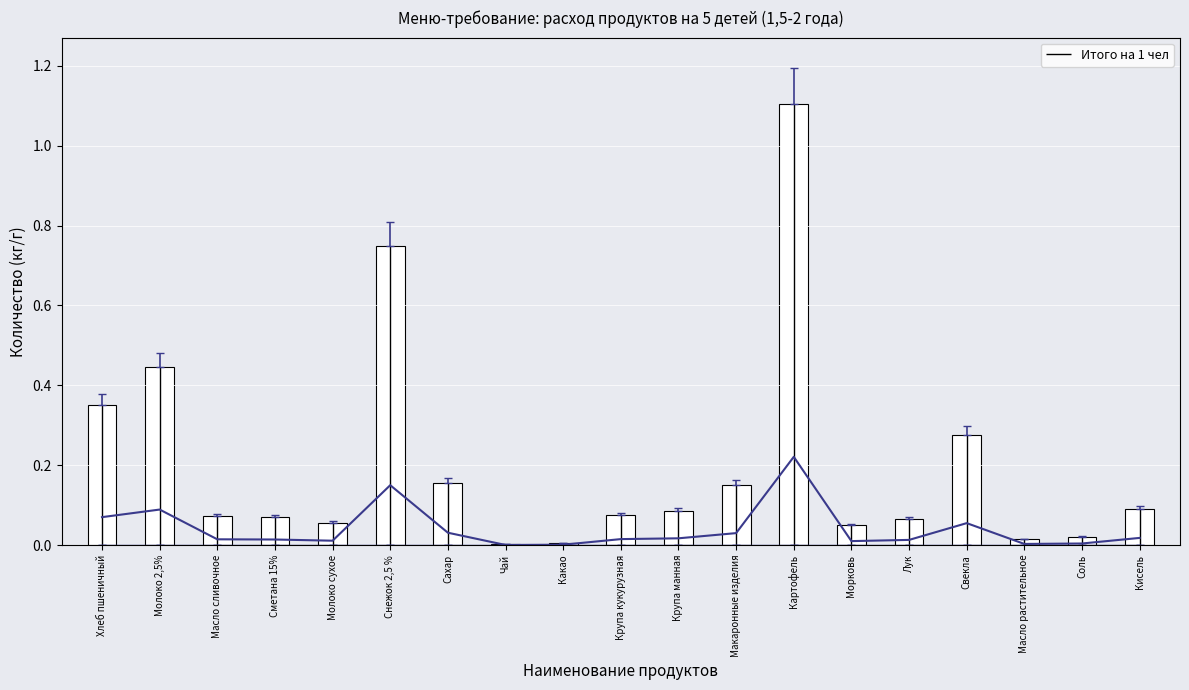

Reading right to left, list all the values displayed in this chart.

0.0	0.0	0.0	0.1	0.0	0.0	0.2	0.0	0.0	0.0	0.0	0.0	0.0	0.1	0.0	0.0	0.0	0.1	0.1